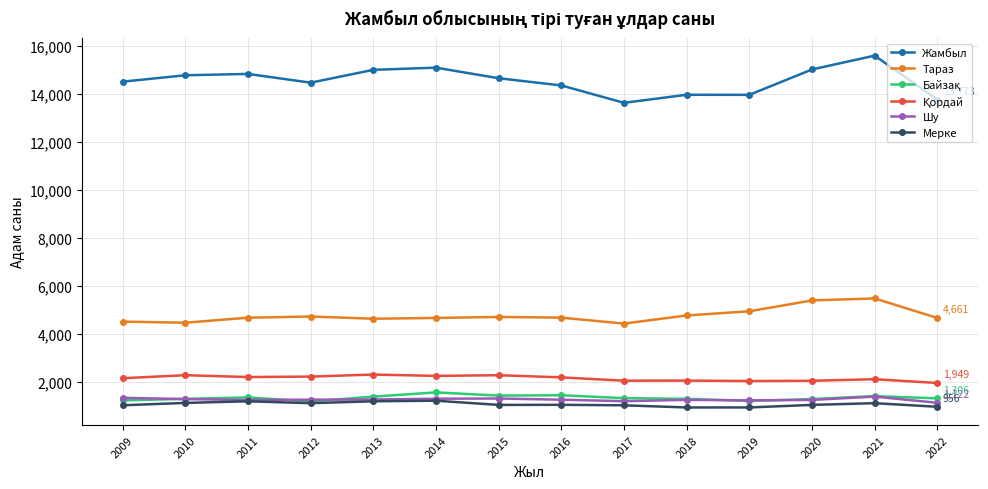

Which series has the largest total across all categories?

Жамбыл